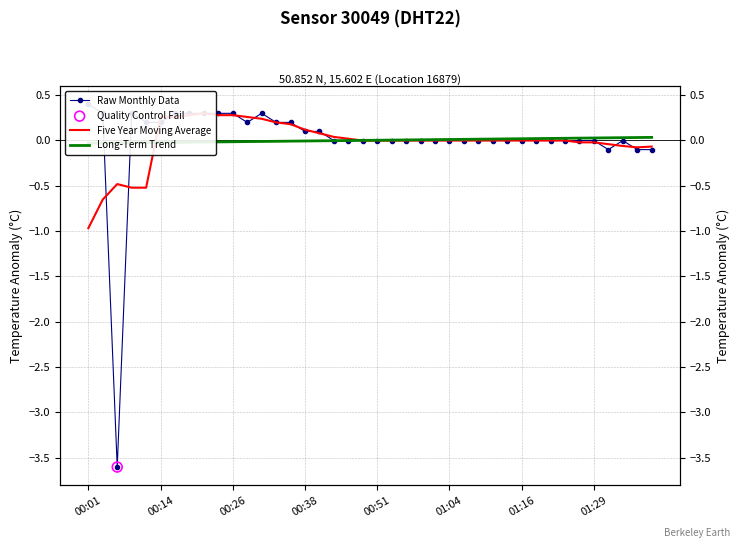

Which series reaches the maximum Y coordinate?

Raw Monthly Data